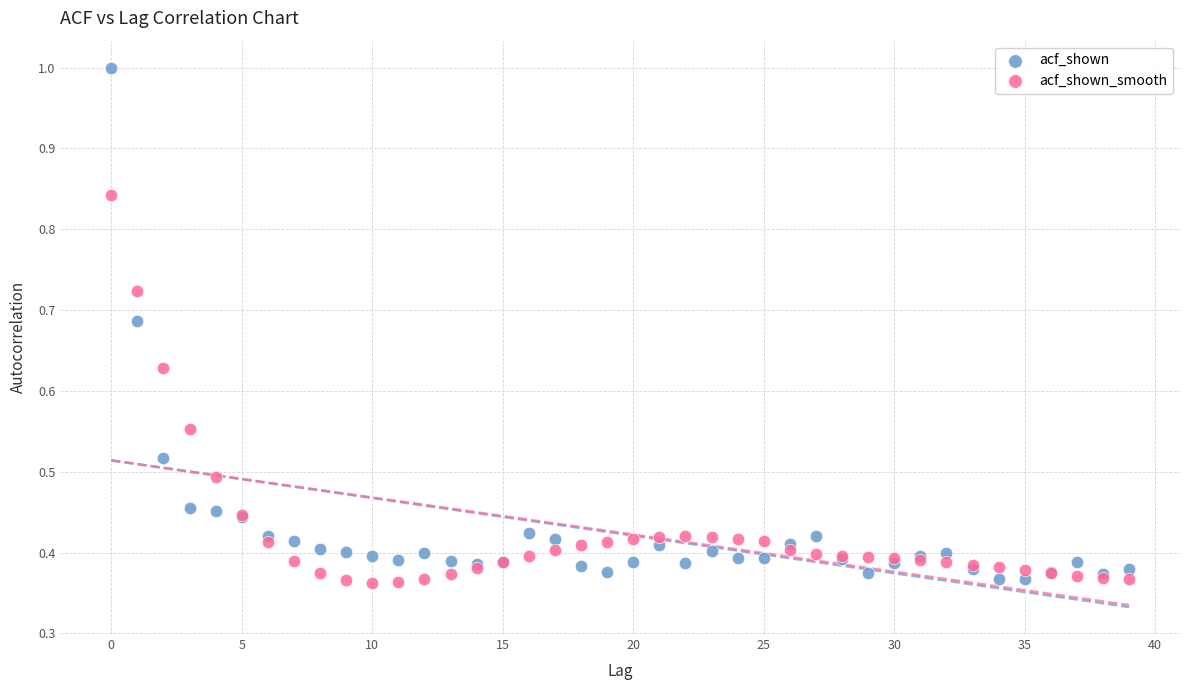

Which series reaches the maximum Y coordinate?

acf_shown